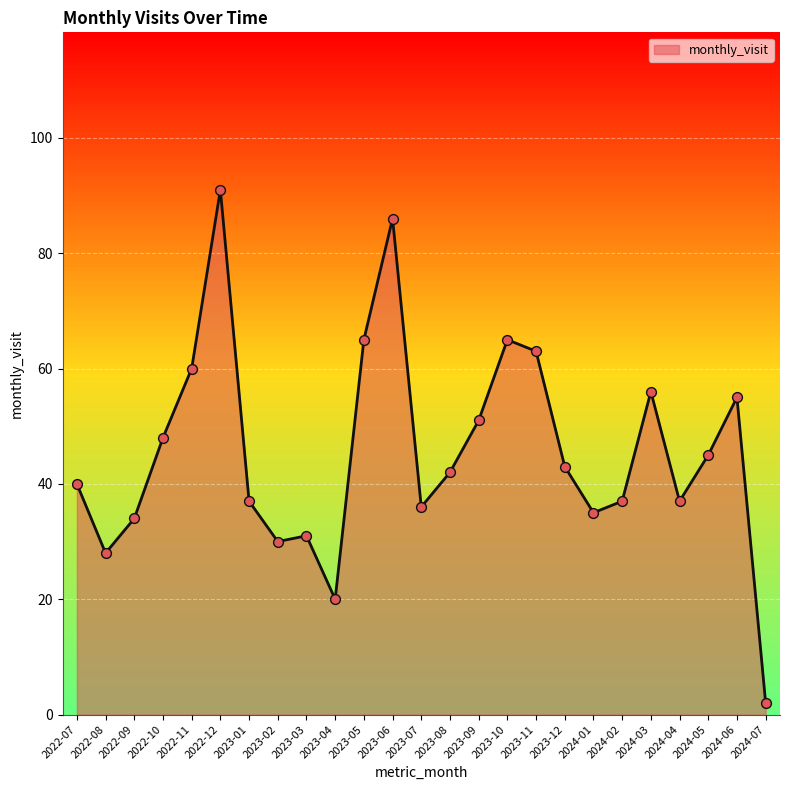

Which has a higher value, 2022-11 or 2022-12?

2022-12